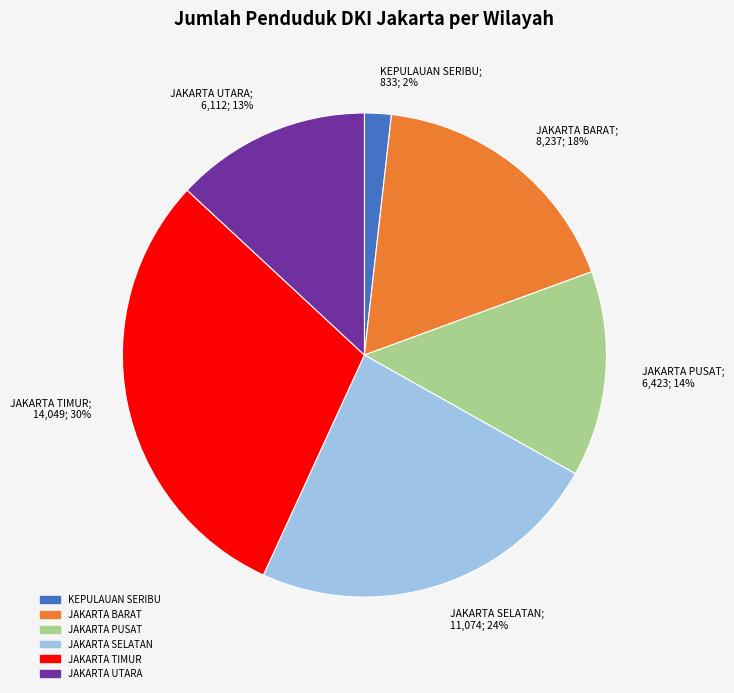

Is there any slice that represents more than half of the pie?

No